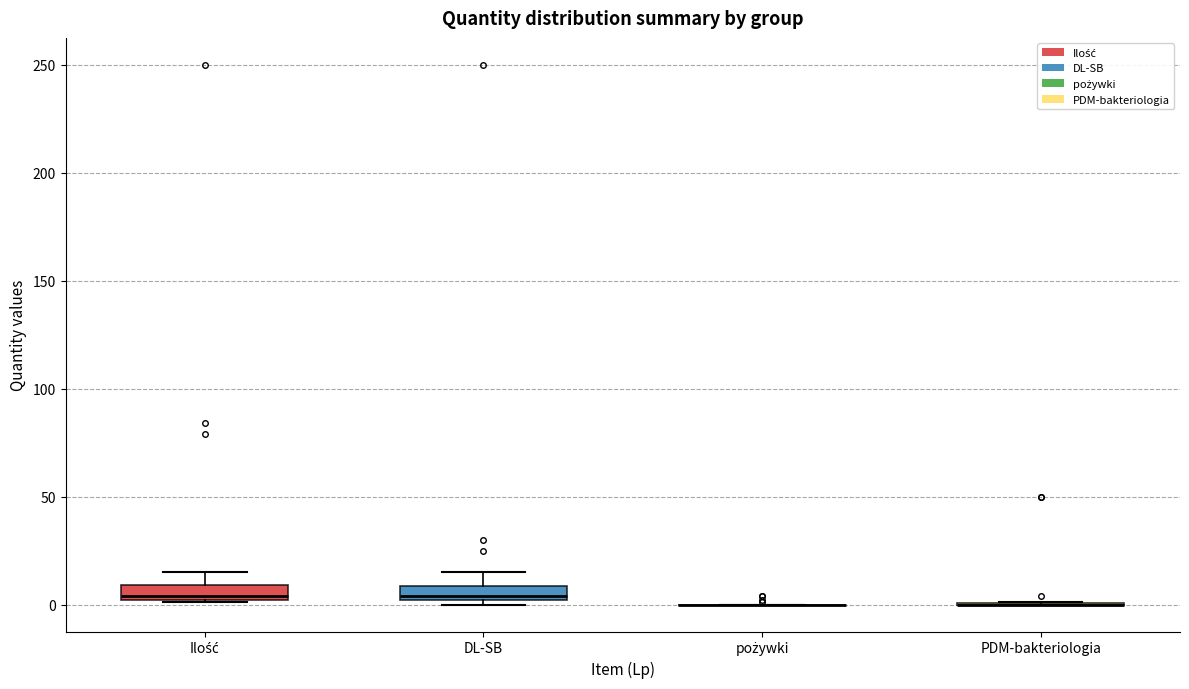

Where is the upper edge of the box for Ilość on the y-axis? The values are not printed on the chart, so give them approximately, as read against the axis.

10